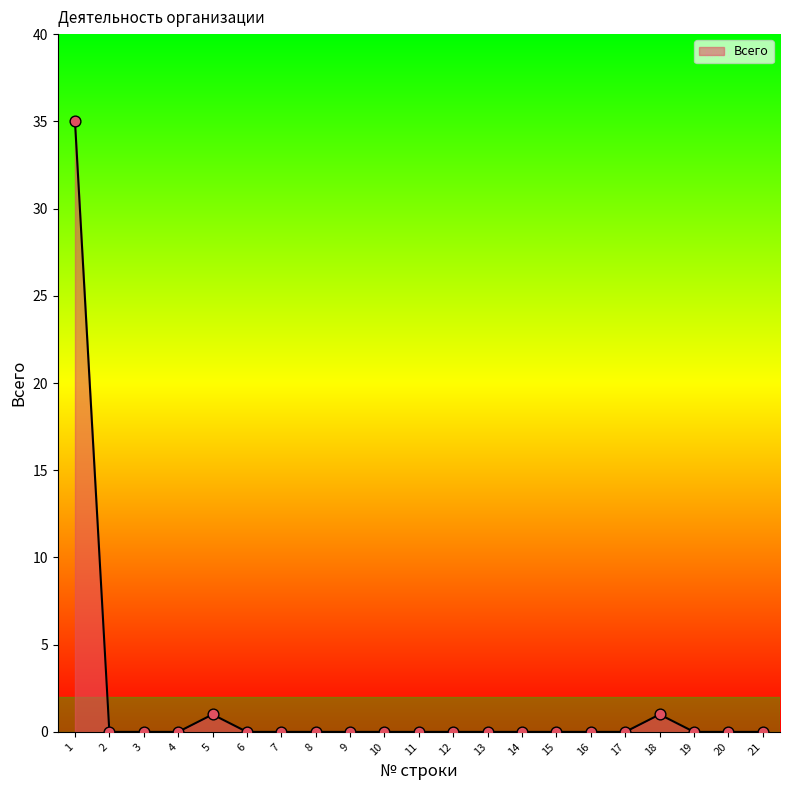

True or false: the data shows 1 at 5.

True